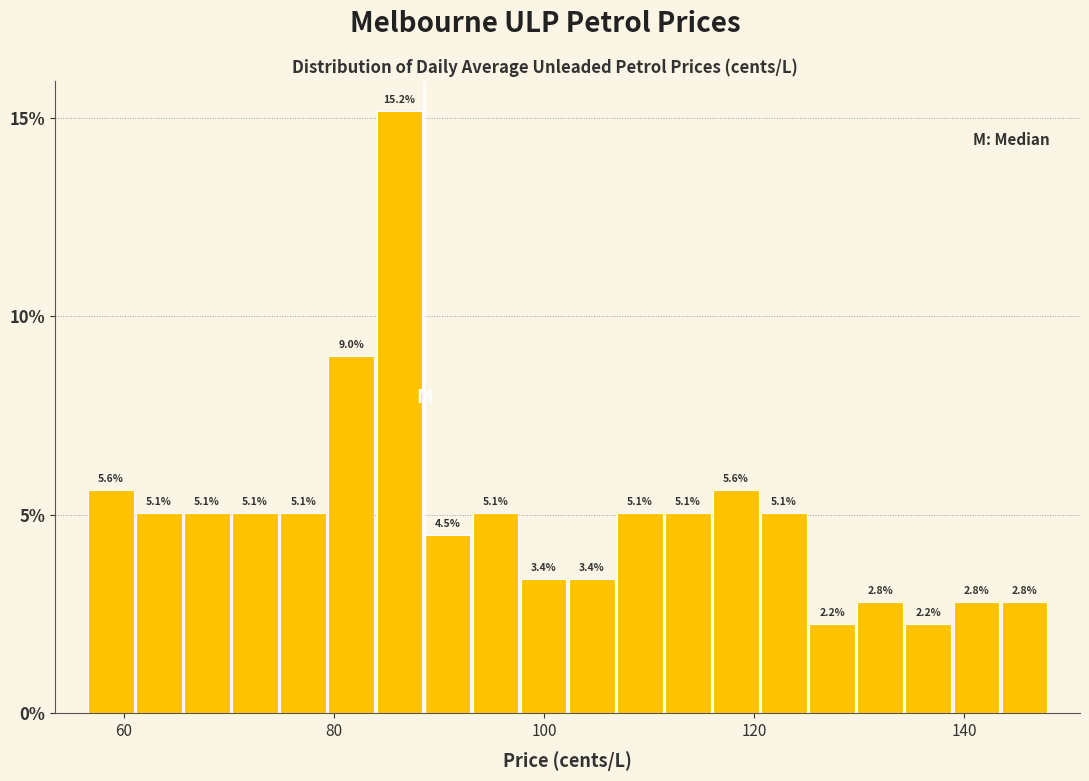

Read against the x-axis, roughly where is the centre of the tallest bar?

86